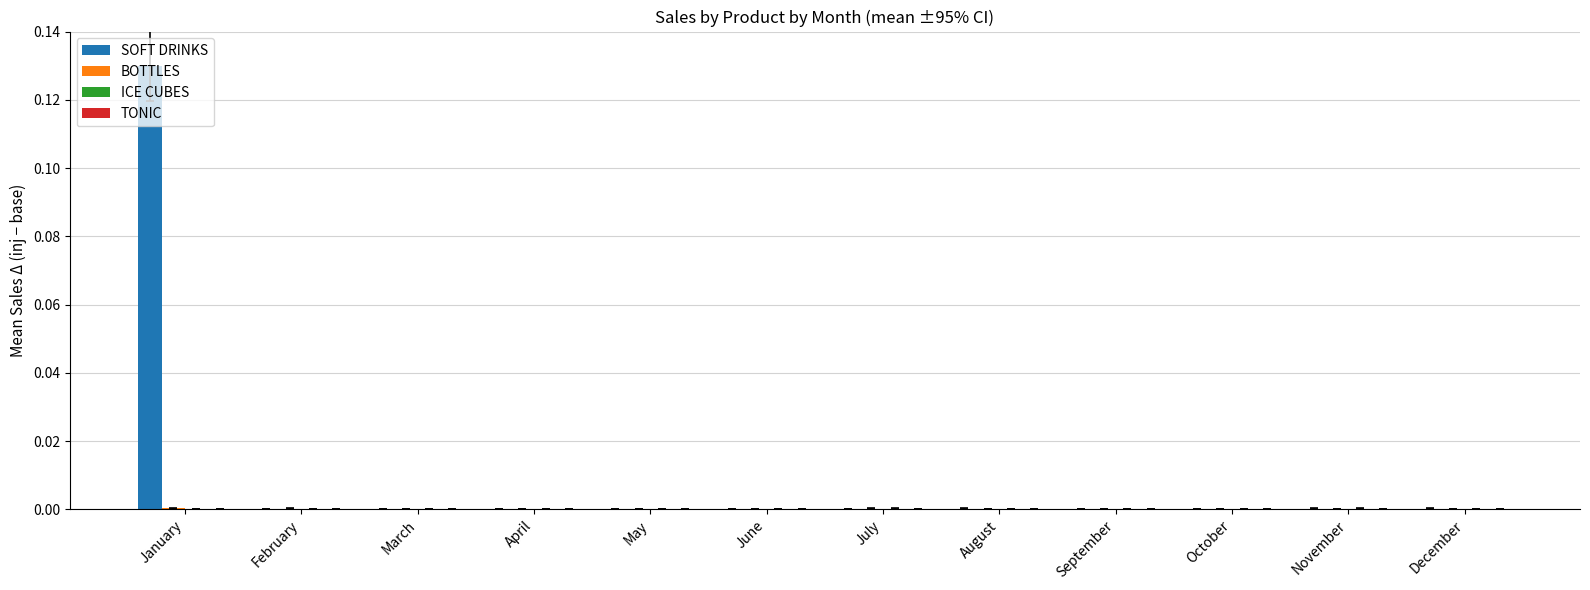

Is it true that SOFT DRINKS equals 0.0 at April?

True